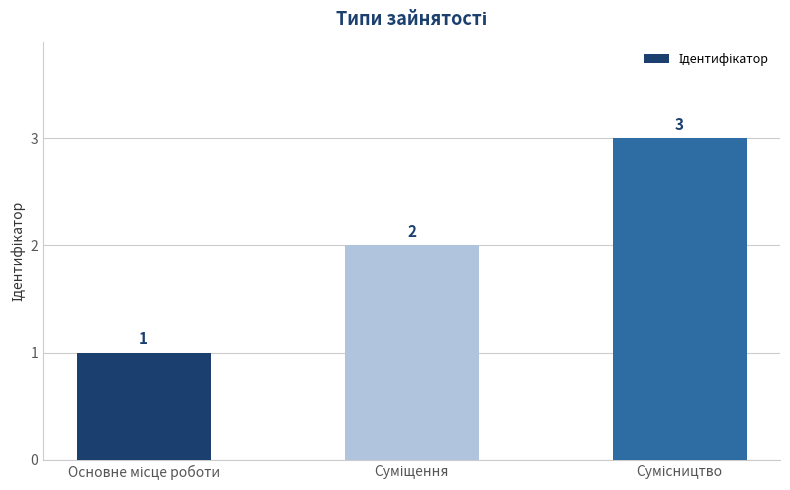

Count the values in the range 1 to 3.

3